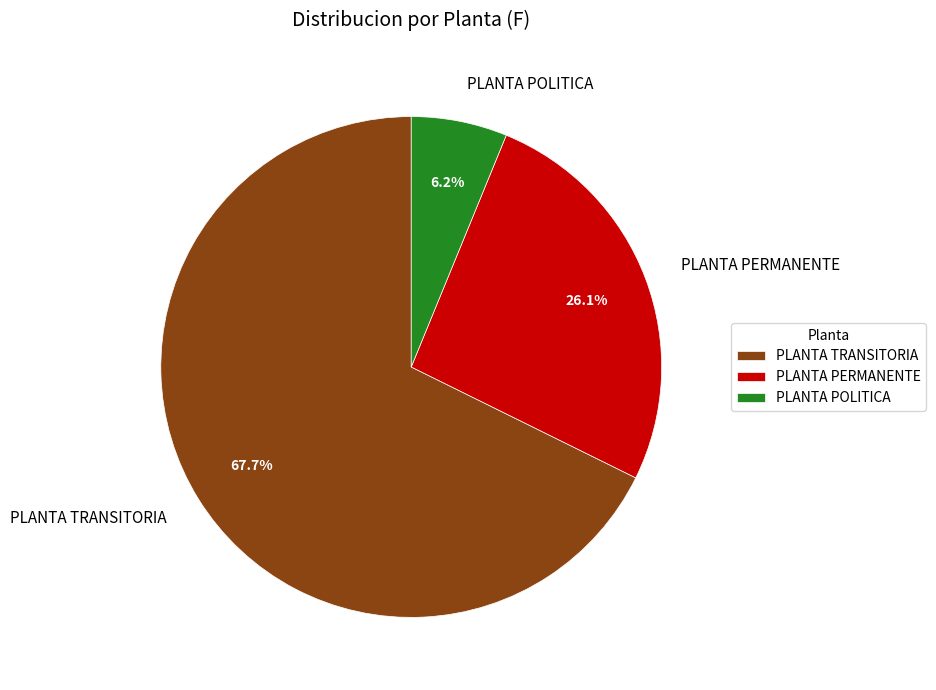

Rank the categories by value from lowest to highest.

PLANTA POLITICA, PLANTA PERMANENTE, PLANTA TRANSITORIA